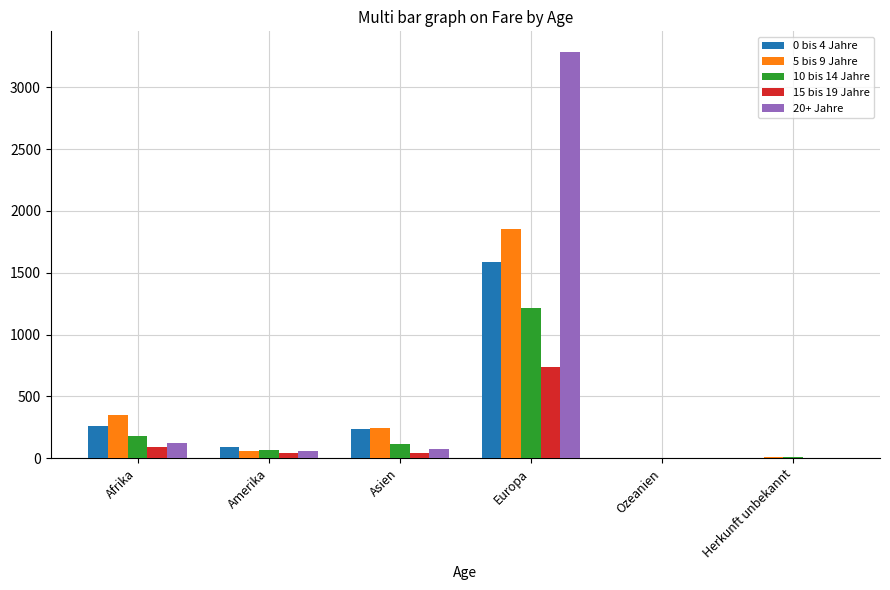

The value of 0 bis 4 Jahre at Europa is 2510. True or false?

False